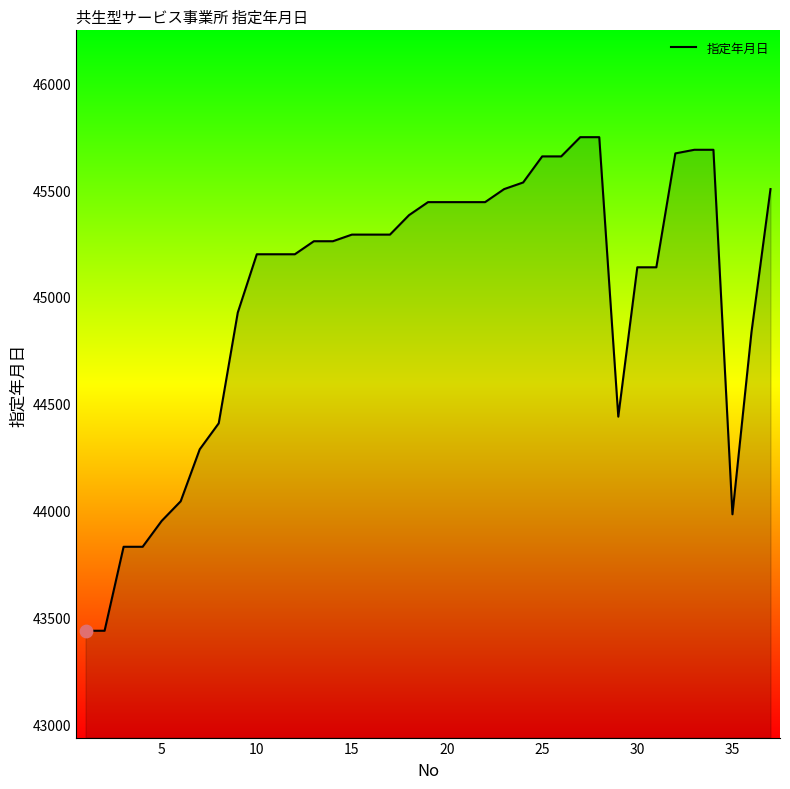

What is the minimum value shown in the chart?

43438